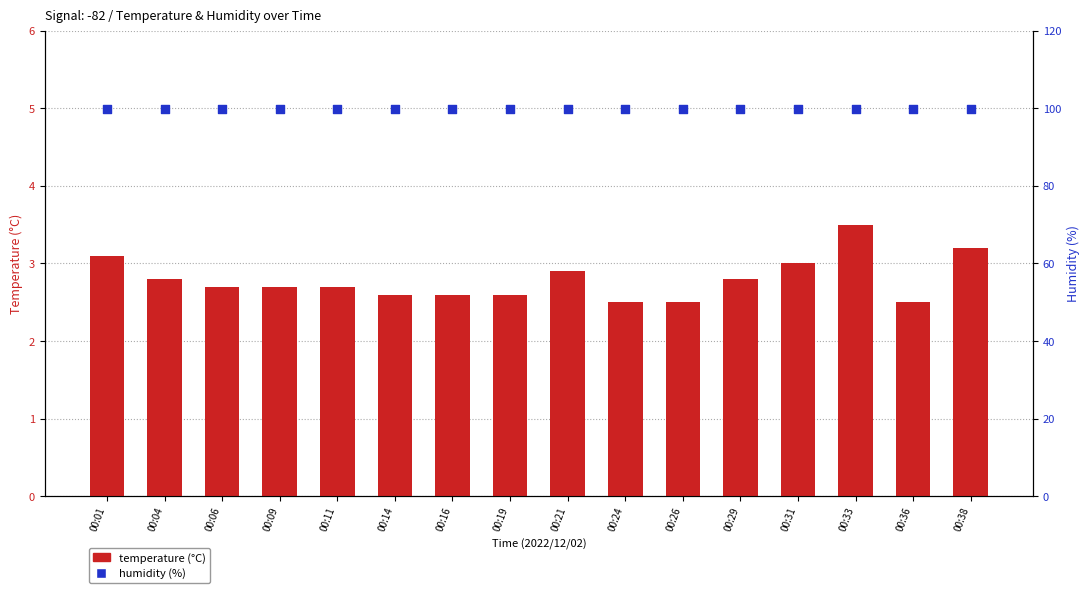

Is the value of humidity (%) at 00:04 greater than the value of temperature (°C) at 00:38?

Yes